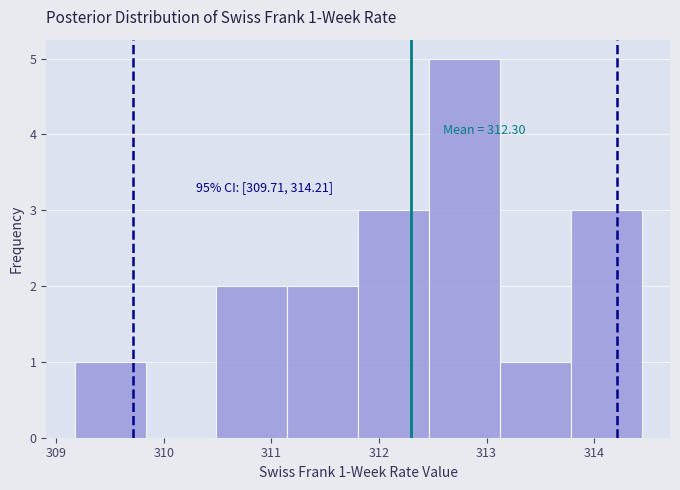

Which range on the x-axis has the tallest bar?

312.5 to 313.1